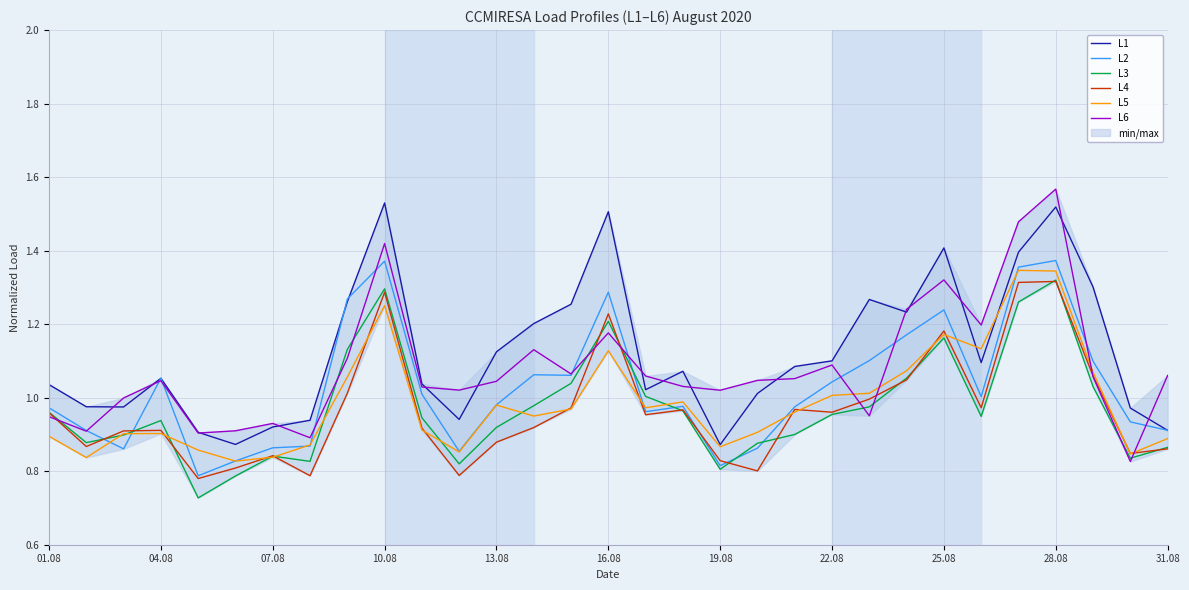

Reading left to right, extract all data points from this chart.

L1: 1.0	1.0	1.0	1.1	0.9	0.9	0.9	0.9	1.3	1.5	1.0	0.9	1.1	1.2	1.3	1.5	1.0	1.1	0.9	1.0	1.1	1.1	1.3	1.2	1.4	1.1	1.4	1.5	1.3	1.0	0.9
L2: 1.0	0.9	0.9	1.1	0.8	0.8	0.9	0.9	1.3	1.4	1.0	0.9	1.0	1.1	1.1	1.3	1.0	1.0	0.8	0.9	1.0	1.0	1.1	1.2	1.2	1.0	1.4	1.4	1.1	0.9	0.9
L3: 1.0	0.9	0.9	0.9	0.7	0.8	0.8	0.8	1.1	1.3	0.9	0.8	0.9	1.0	1.0	1.2	1.0	1.0	0.8	0.9	0.9	1.0	1.0	1.1	1.2	0.9	1.3	1.3	1.0	0.8	0.9
L4: 1.0	0.9	0.9	0.9	0.8	0.8	0.8	0.8	1.0	1.3	0.9	0.8	0.9	0.9	1.0	1.2	1.0	1.0	0.8	0.8	1.0	1.0	1.0	1.0	1.2	1.0	1.3	1.3	1.1	0.8	0.9
L5: 0.9	0.8	0.9	0.9	0.9	0.8	0.8	0.9	1.1	1.3	0.9	0.9	1.0	0.9	1.0	1.1	1.0	1.0	0.9	0.9	1.0	1.0	1.0	1.1	1.2	1.1	1.3	1.3	1.1	0.8	0.9
L6: 0.9	0.9	1.0	1.0	0.9	0.9	0.9	0.9	1.1	1.4	1.0	1.0	1.0	1.1	1.1	1.2	1.1	1.0	1.0	1.0	1.1	1.1	1.0	1.2	1.3	1.2	1.5	1.6	1.1	0.8	1.1